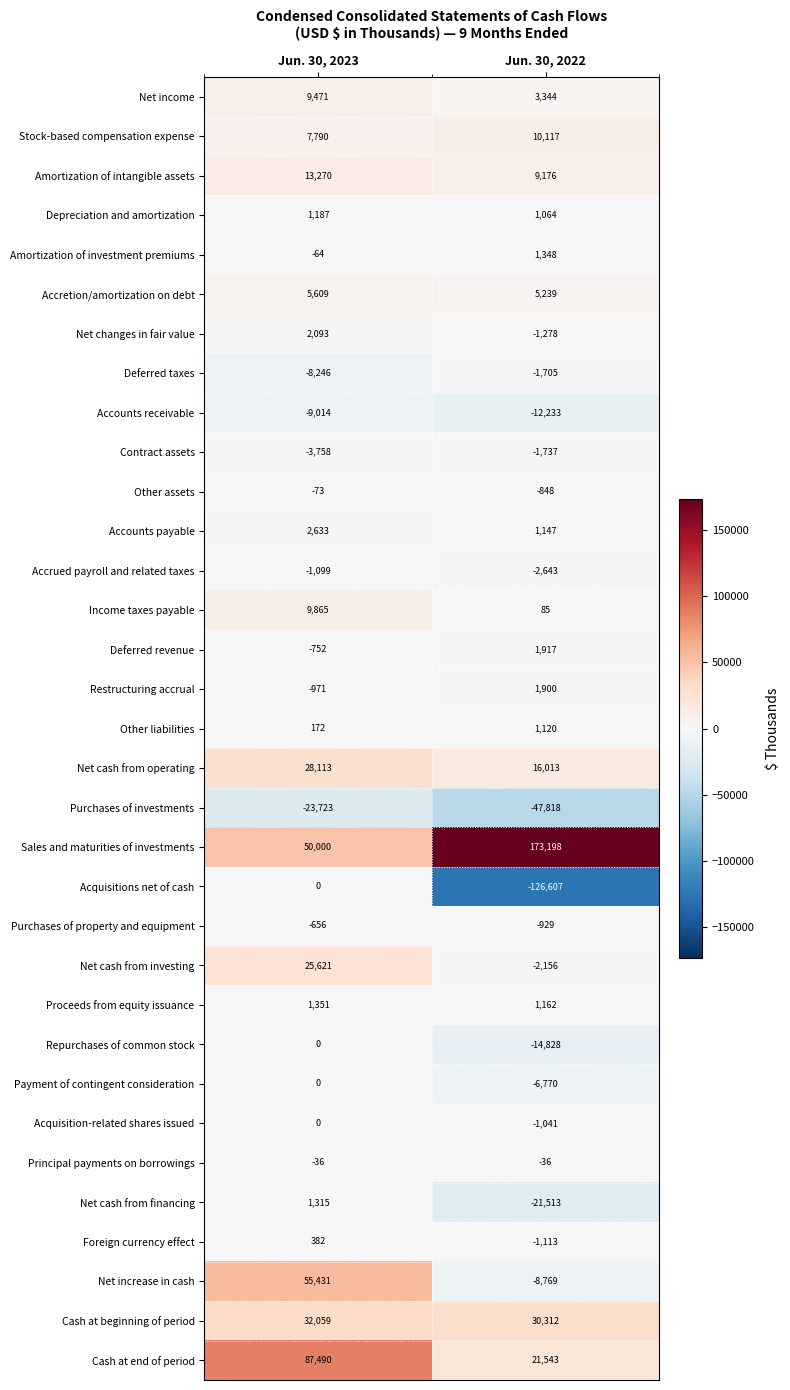

Which series has the largest range (max minus min)?

Acquisitions net of cash